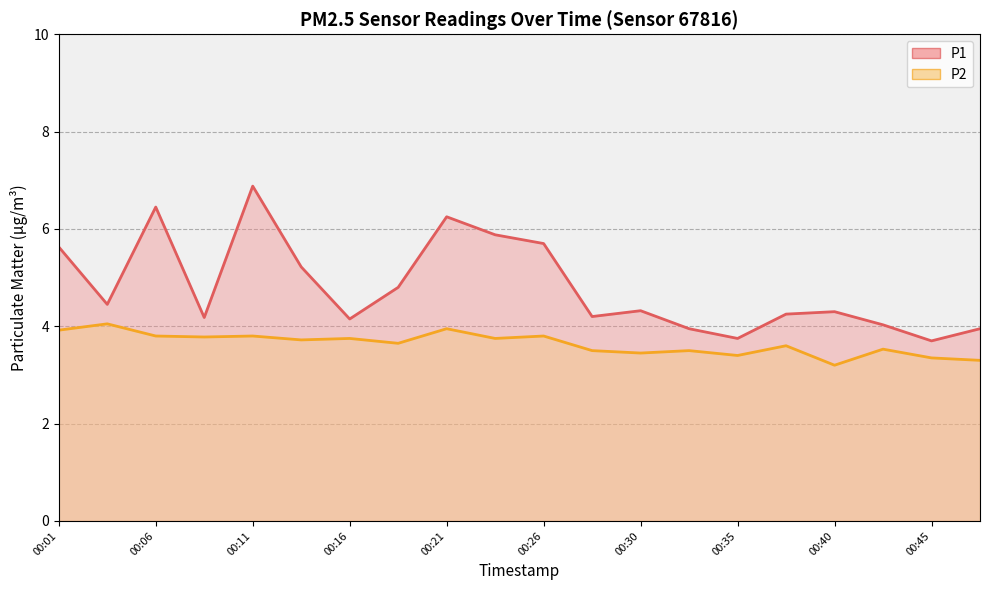

What is the approximate value of P2 at 00:21?

4.0